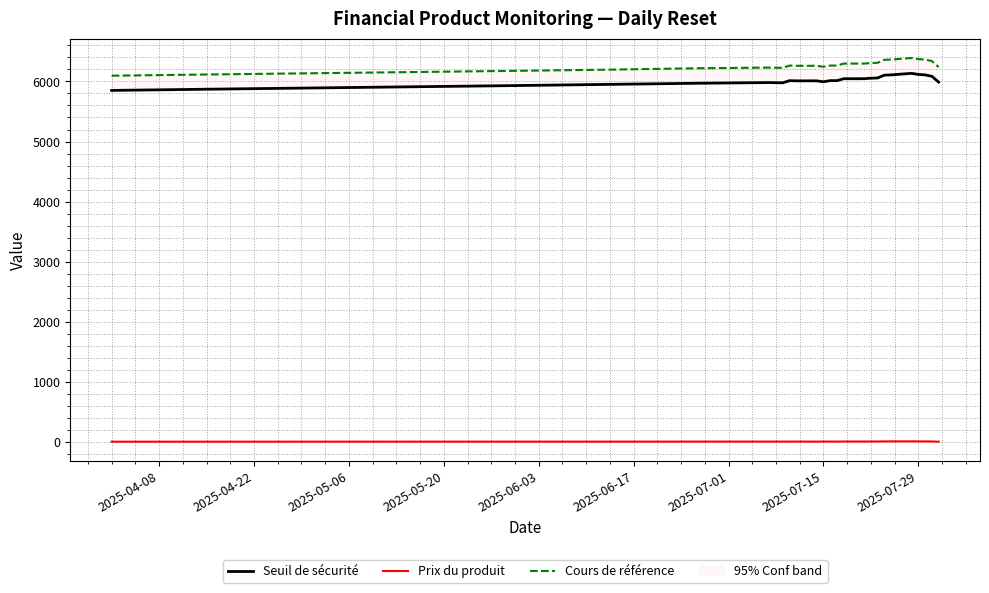

Reading left to right, what are all the values shown in this chart?

Seuil de sécurité: 5850.0	5870.0	5890.0	5910.0	5930.0	5950.0	5970.0	5980.7	5976.4	6012.1	6009.4	6009.4	5993.6	6013.2	6013.1	6044.6	6044.8	6053.3	6057.1	6104.5	6108.6	6134.2	6116.0	6108.4	6085.5	5988.3
Prix du produit: 7.5	7.8	8.0	8.2	8.5	8.7	9.0	9.1	9.0	9.5	10.0	8.7	10.5	9.7	9.6	10.6	10.7	10.7	10.9	12.5	13.0	13.3	12.5	12.2	11.4	8.1
Cours de référence: 6095.0	6115.0	6135.0	6155.0	6175.0	6195.0	6220.0	6230.0	6225.5	6263.3	6259.8	6259.8	6243.8	6263.7	6263.7	6296.8	6296.8	6305.6	6309.6	6358.9	6363.4	6389.8	6370.9	6362.9	6339.4	6238.0